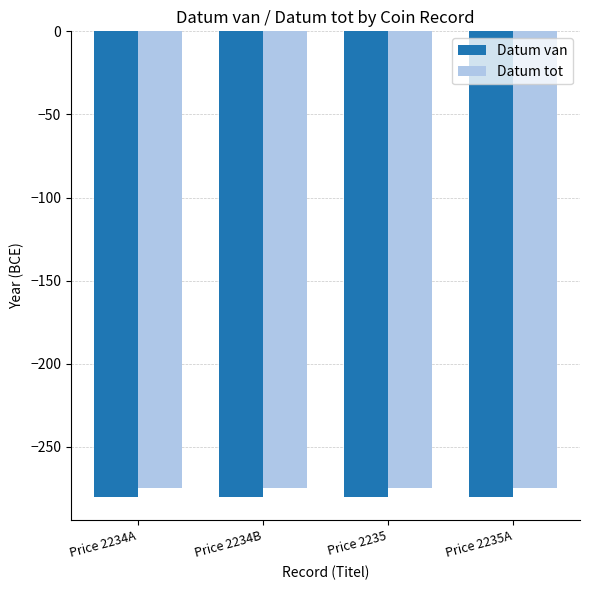

What are all the series names shown in the legend?

Datum van, Datum tot